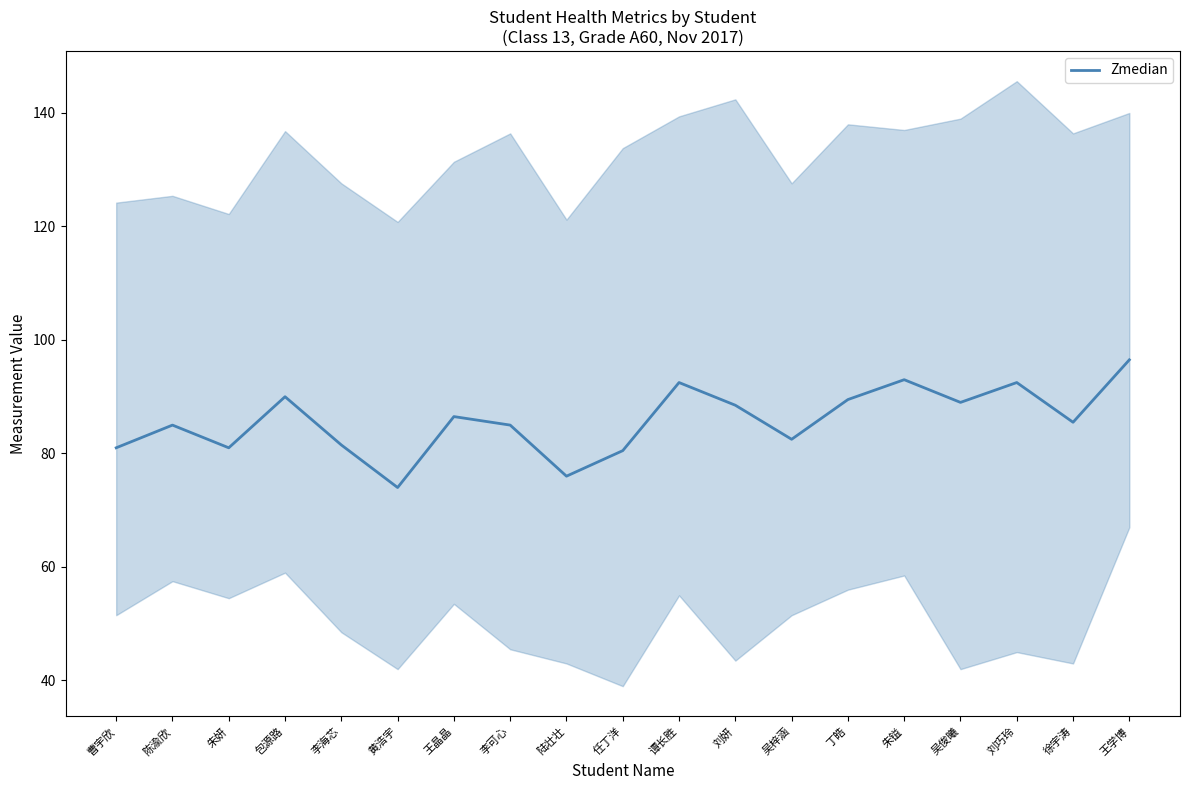

At which category does the chart reach its peak across all series?

王学博